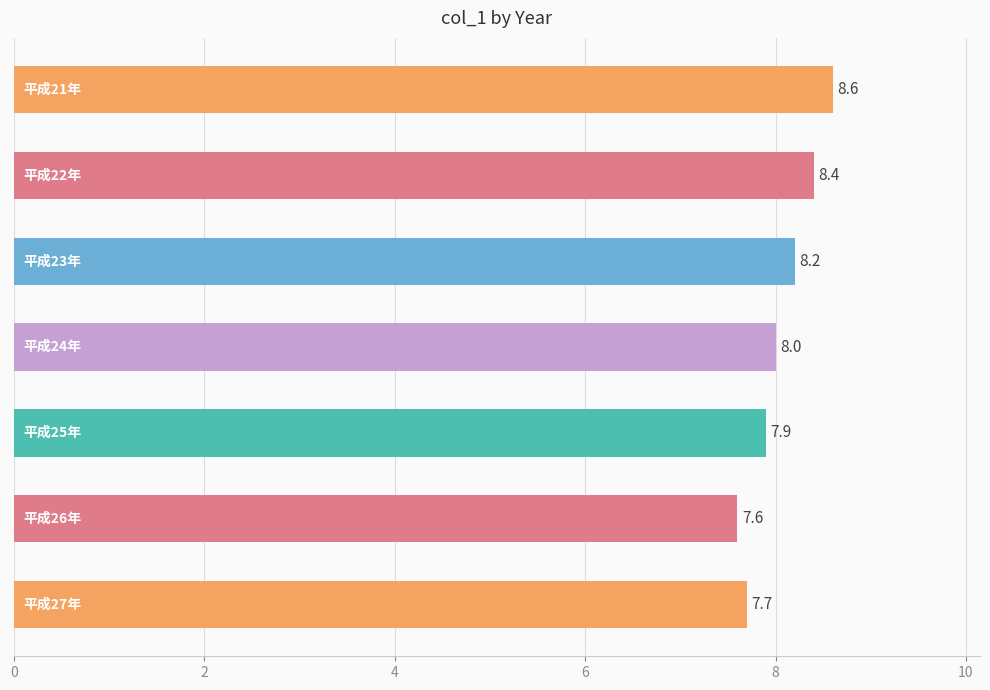

What is the minimum value shown in the chart?

7.6